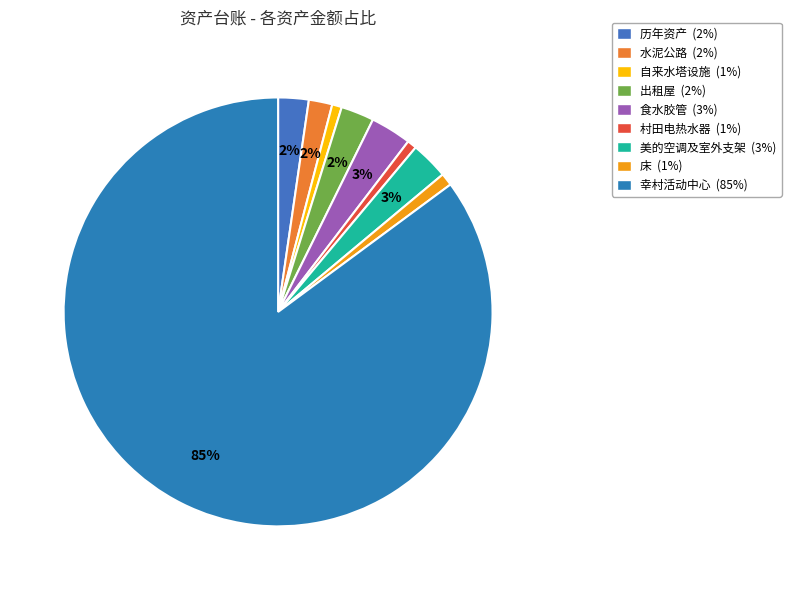

How many slices are in this pie chart?

9